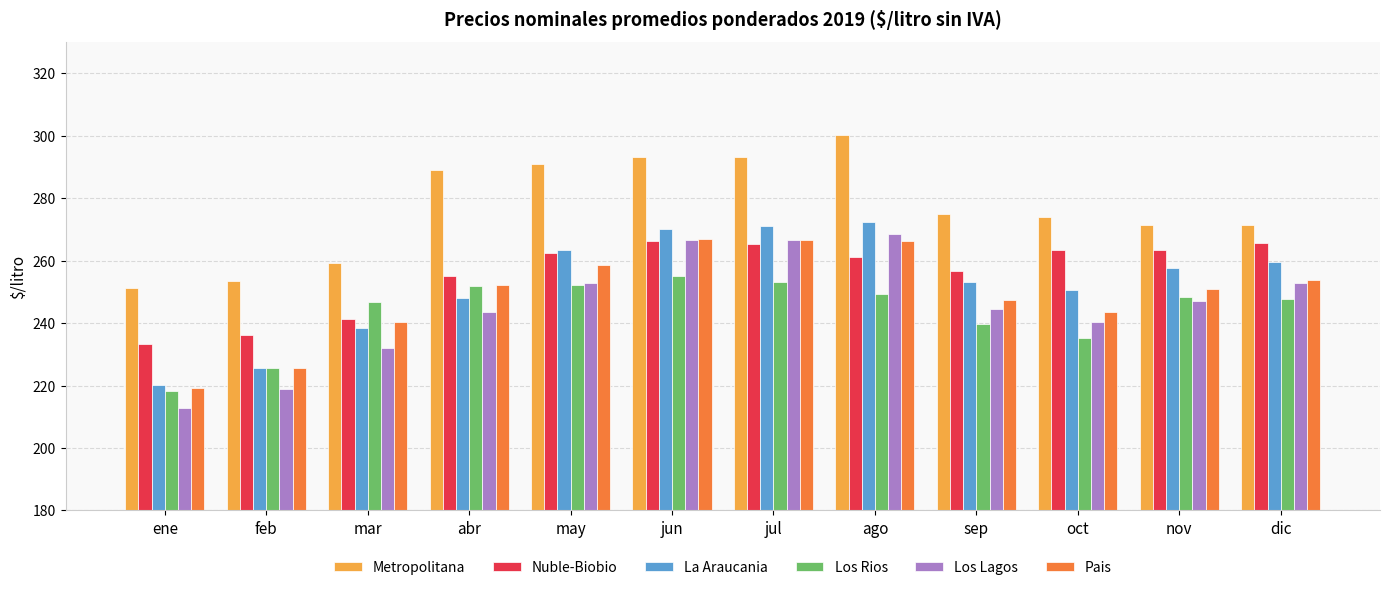

Is the value of Pais at feb greater than the value of Los Rios at mar?

No